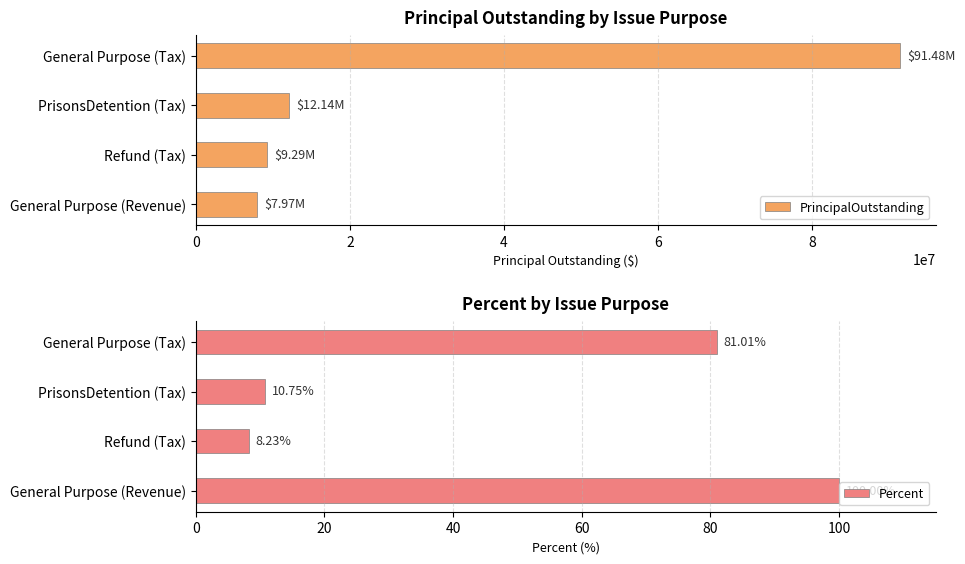

List the labels in order of PrincipalOutstanding value, smallest first.

General Purpose (Revenue), Refund (Tax), PrisonsDetention (Tax), General Purpose (Tax)